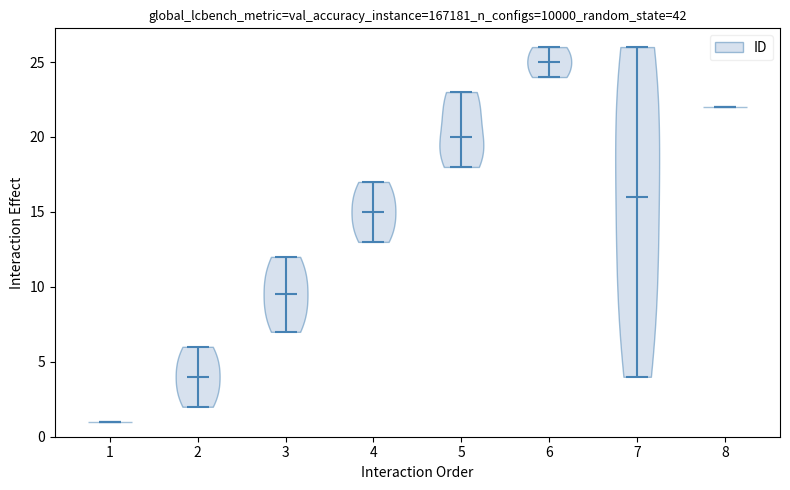

What is the lowest point the violin at x = 4 reaches on the y-axis? The values are not printed on the chart, so give them approximately, as read against the axis.

13.0